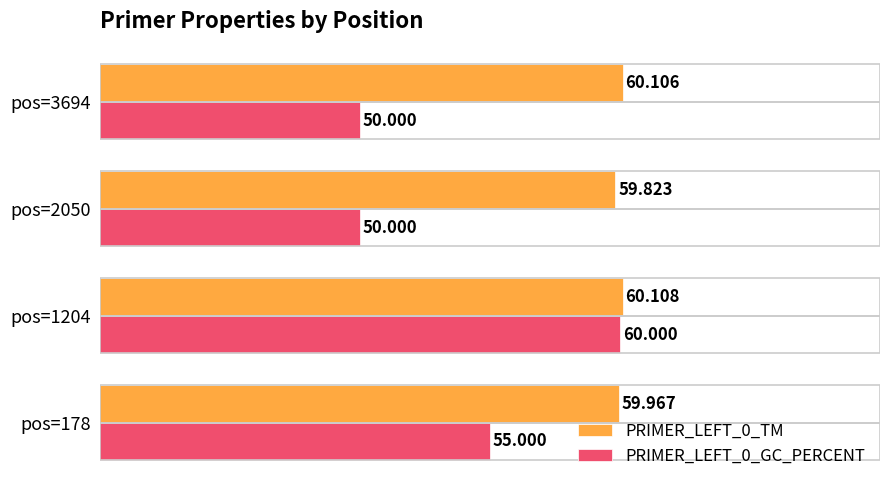

Is the value of PRIMER_LEFT_0_GC_PERCENT at pos=1204 greater than the value of PRIMER_LEFT_0_TM at pos=2050?

Yes